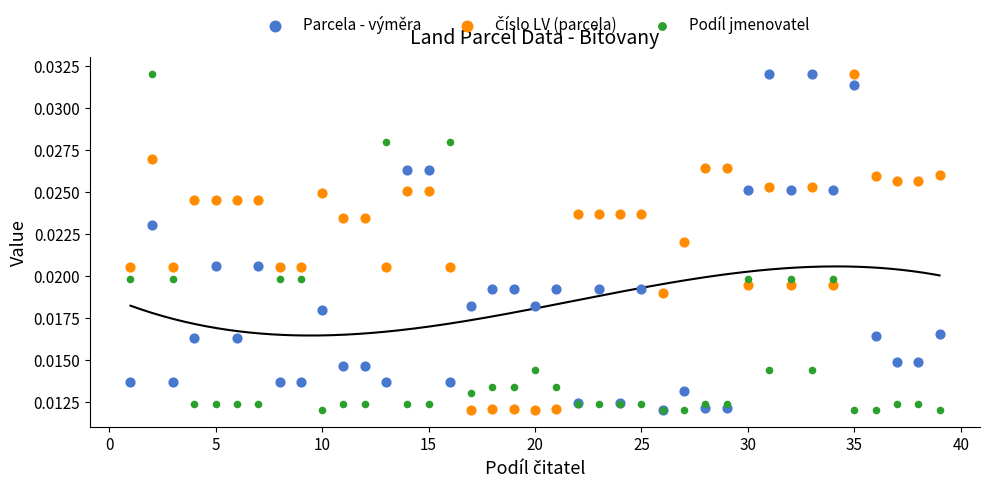

Which series contains the highest Y value?

Parcela - výměra